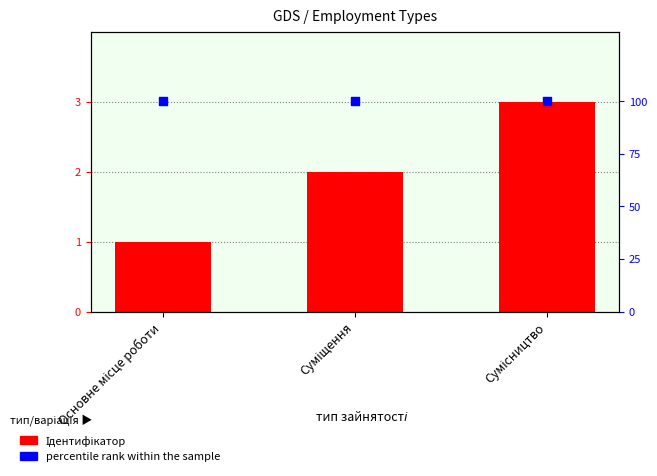

Is the value of percentile rank within the sample at Основне місце роботи greater than the value of Ідентифікатор at Суміщення?

Yes